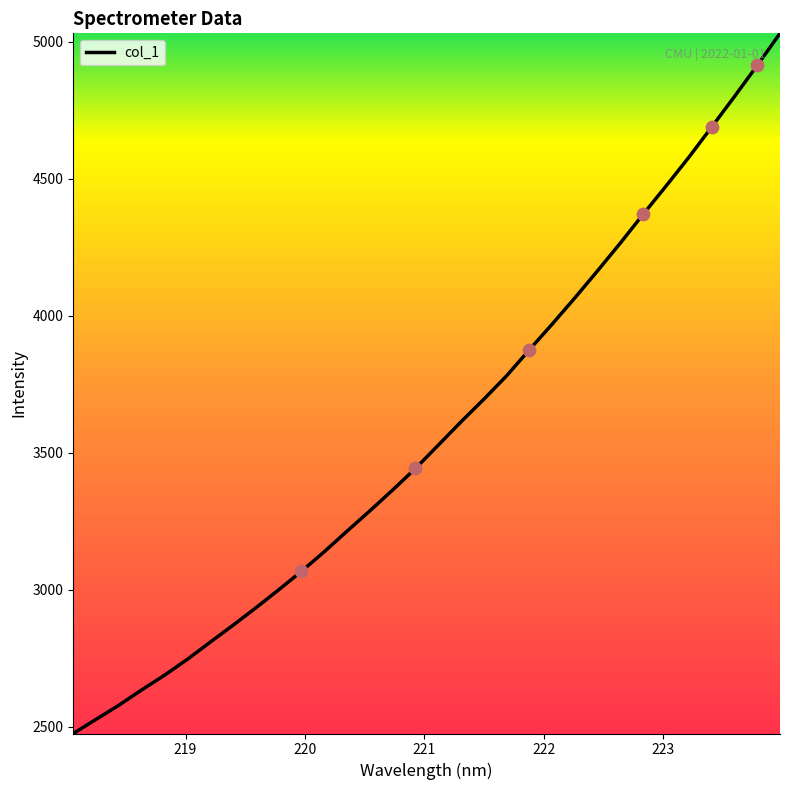

What is the difference between the maximum and minimum values?

2556.3